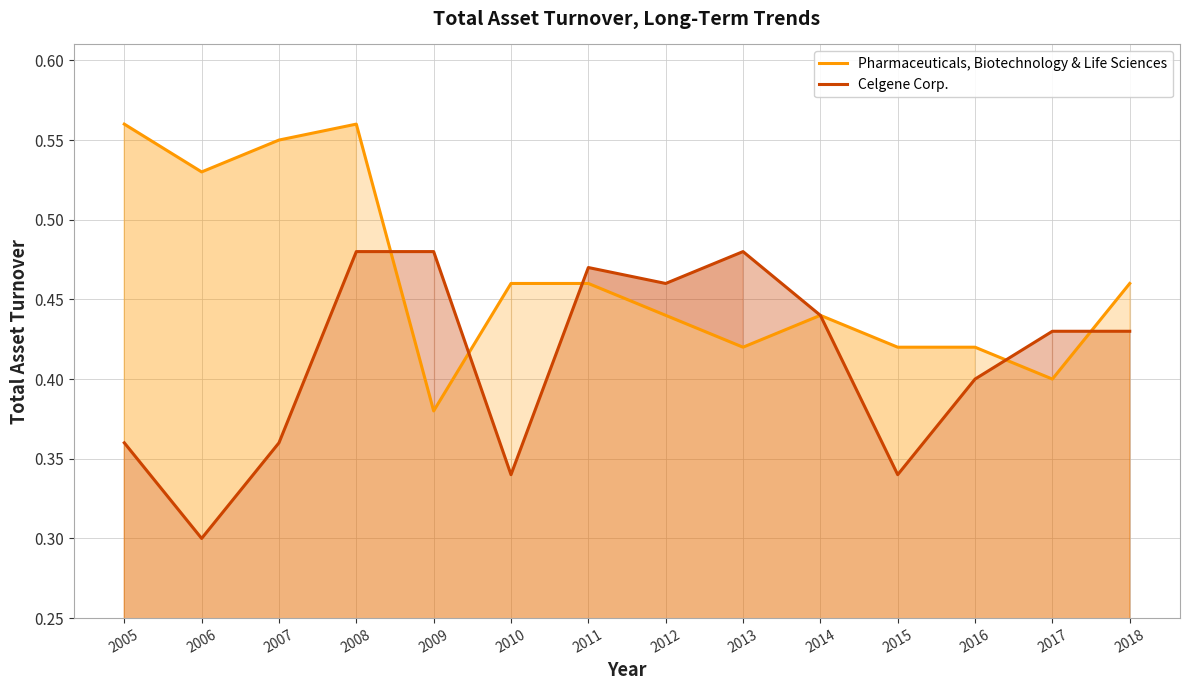

Rank the series by their maximum value, from highest to lowest.

Pharmaceuticals, Biotechnology & Life Sciences, Celgene Corp.